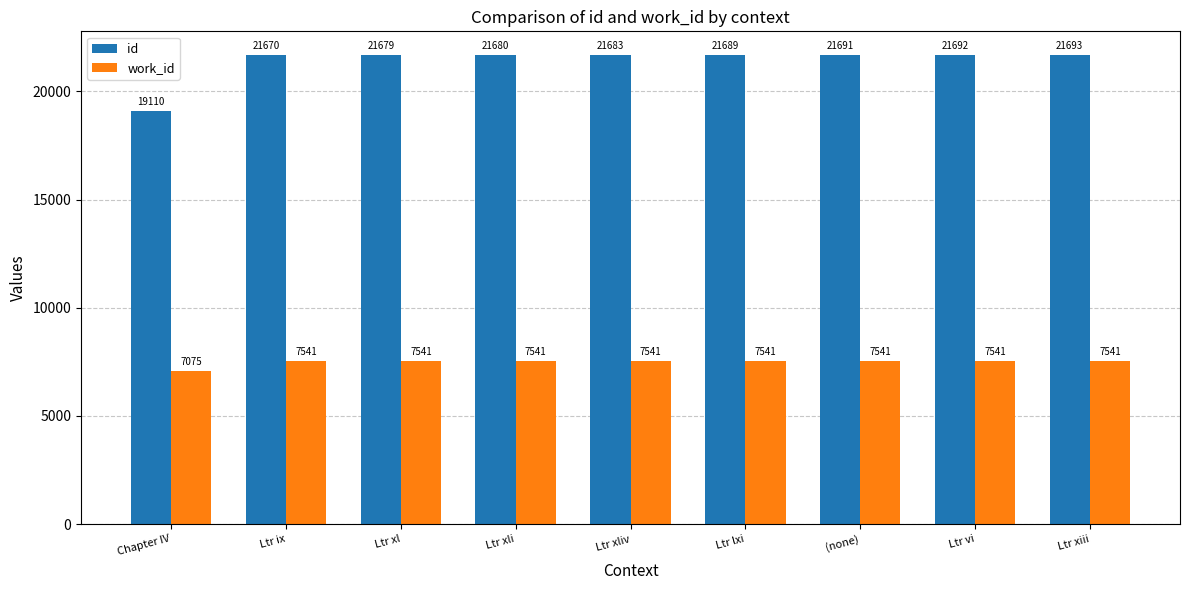

What is the value of the work_id bar at the 3rd from the left?

7541